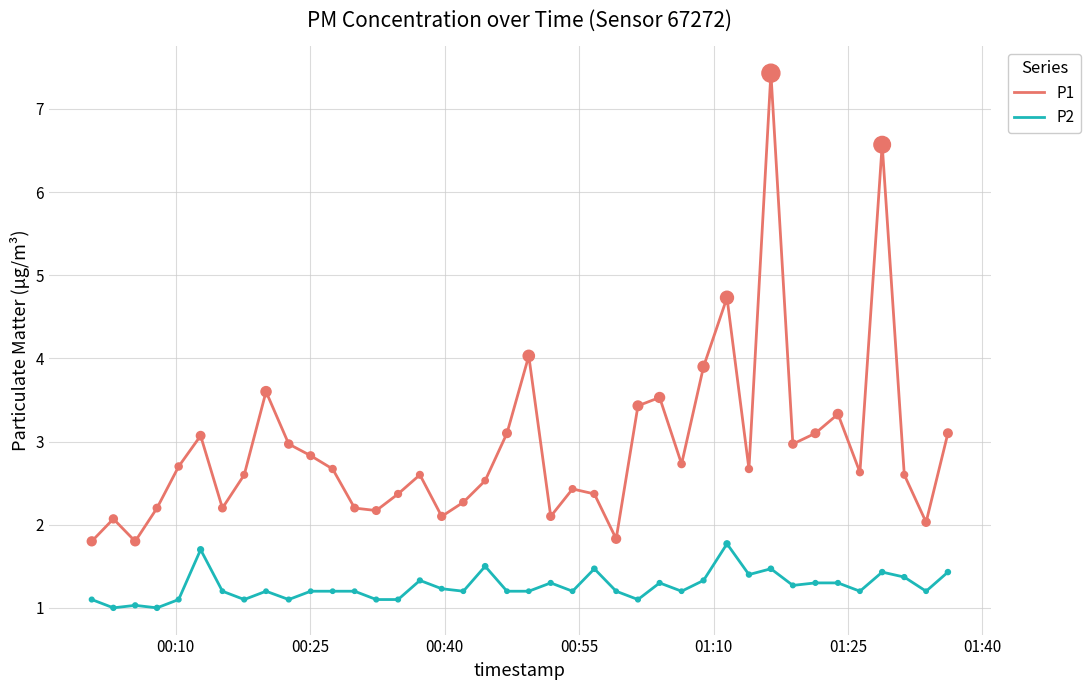

What are all the series names shown in the legend?

P1, P2